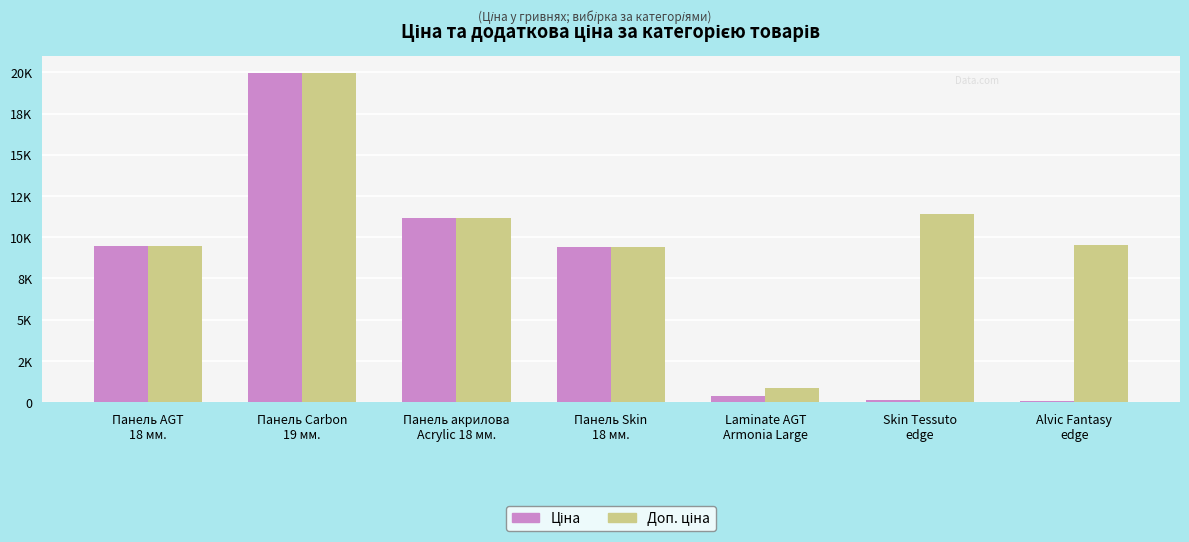

List the labels in order of Ціна value, smallest first.

Alvic Fantasy
edge, Skin Tessuto
edge, Laminate AGT
Armonia Large, Панель Skin
18 мм., Панель AGT
18 мм., Панель акрилова
Acrylic 18 мм., Панель Carbon
19 мм.